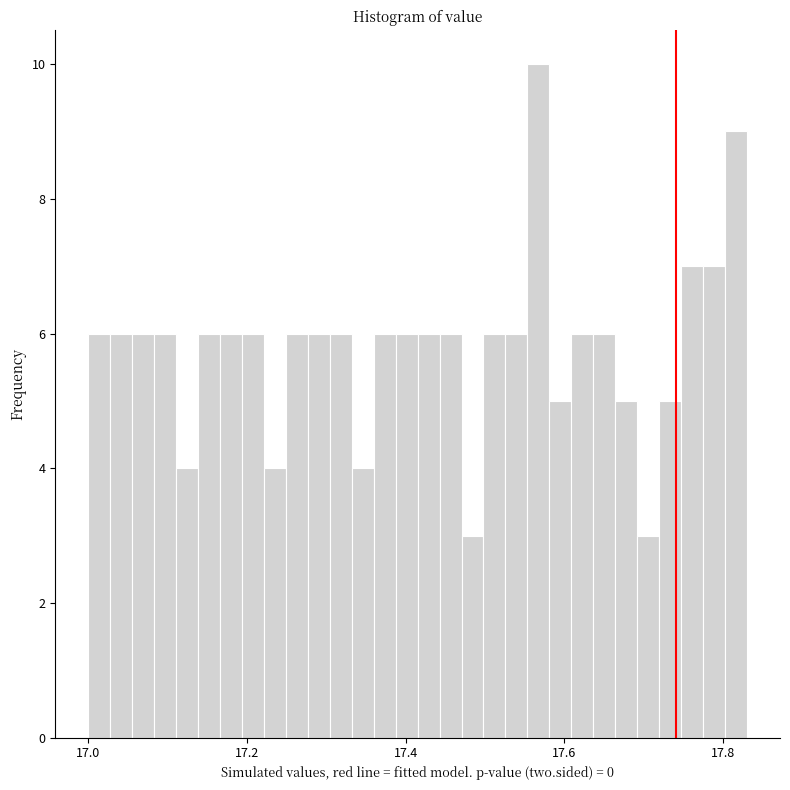

Read against the x-axis, roughly where is the centre of the tallest bar?

17.56